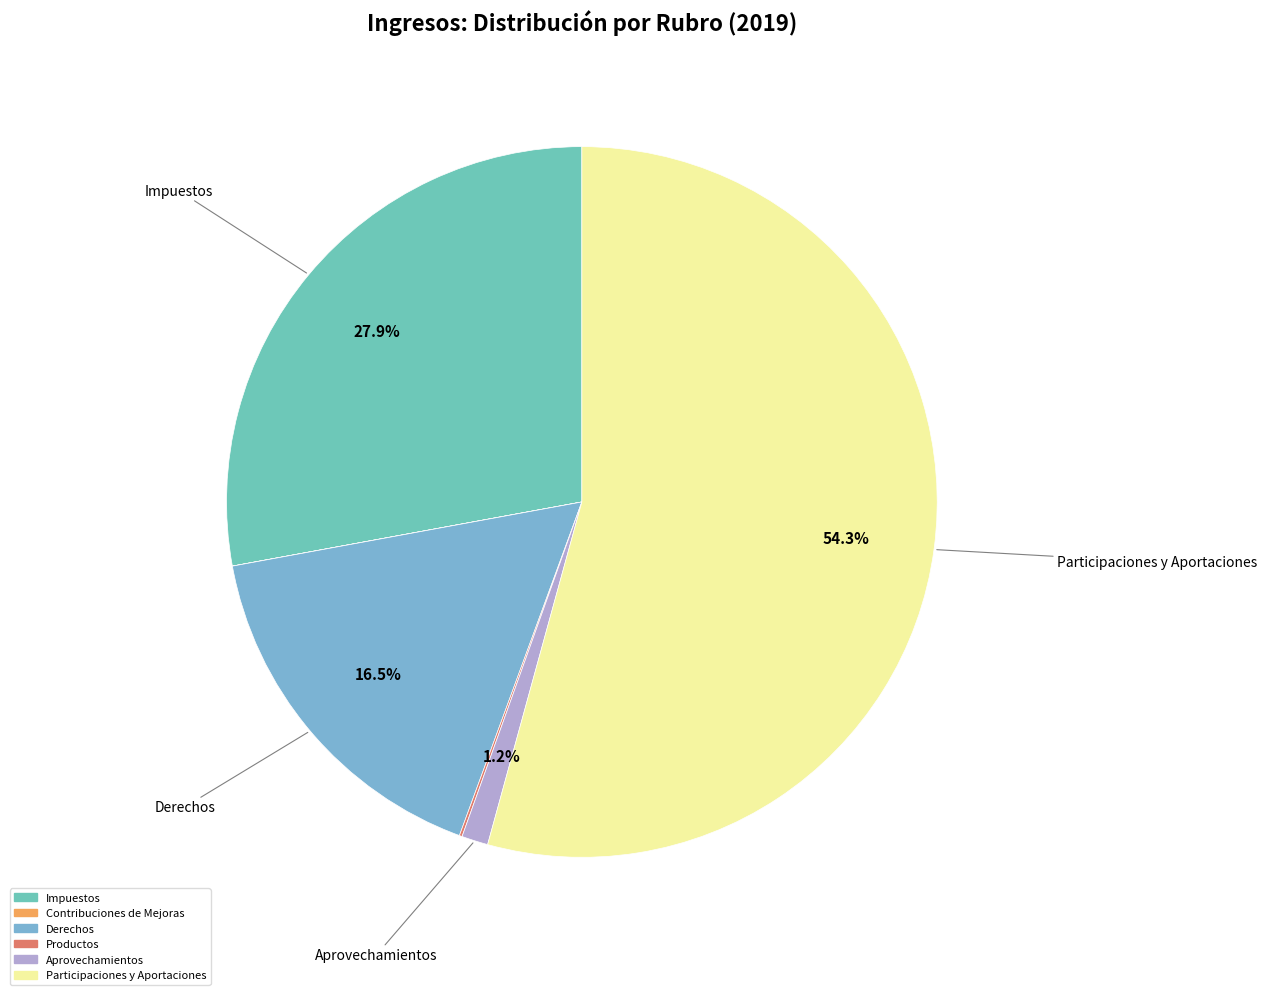

Rank the categories by value from highest to lowest.

Participaciones y Aportaciones, Impuestos, Derechos, Aprovechamientos, Productos, Contribuciones de Mejoras